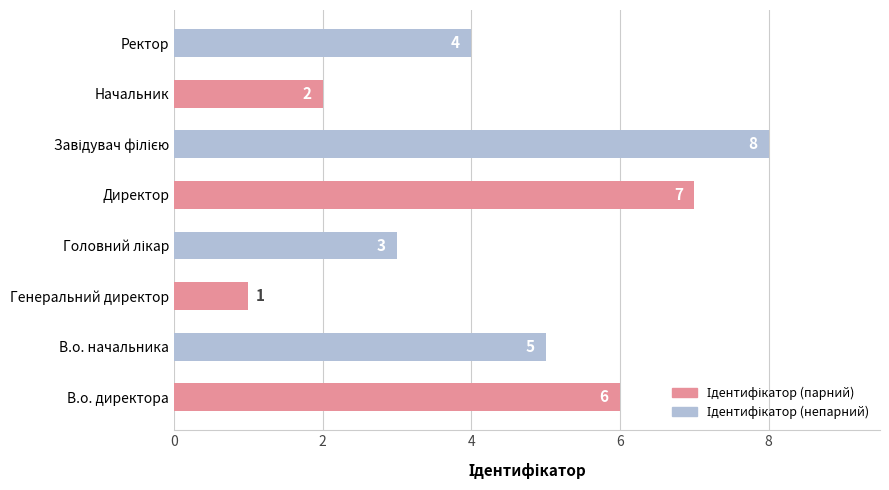

What is the difference between the maximum and minimum values?

7